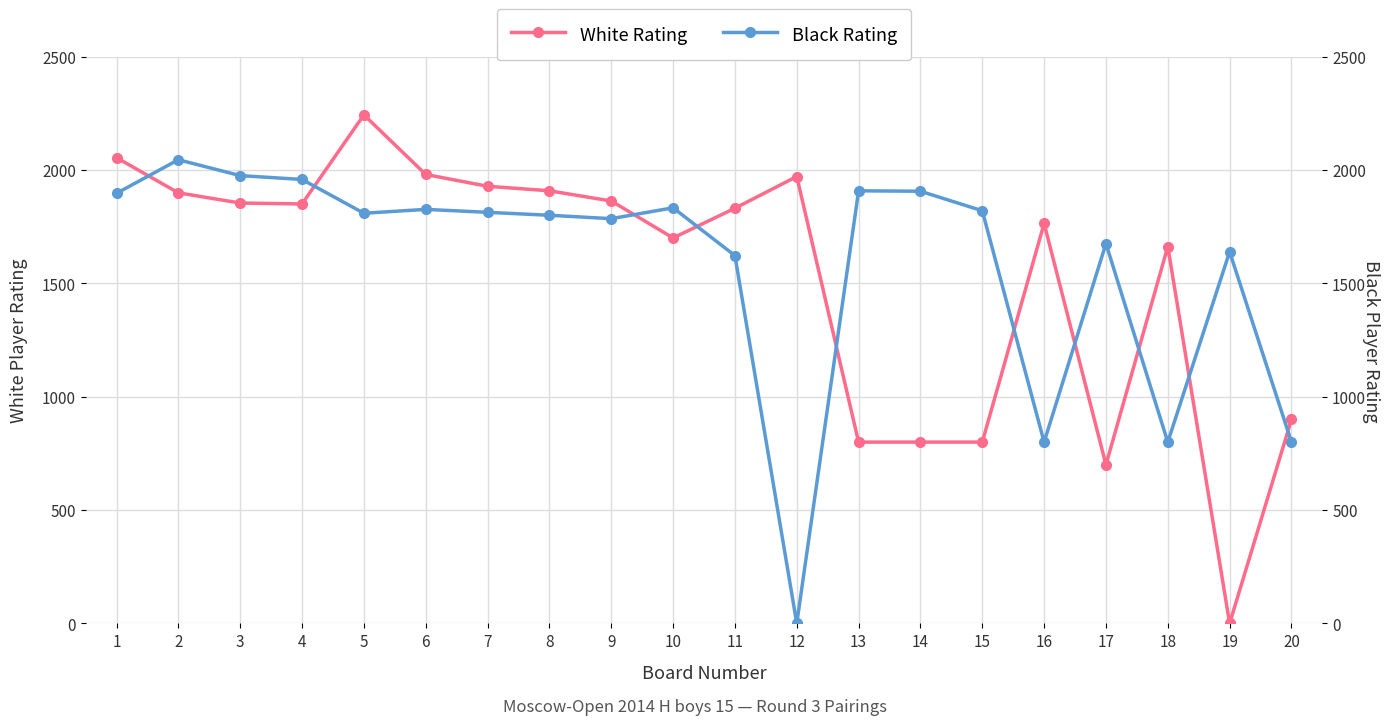

How many lines are shown in the chart?

2